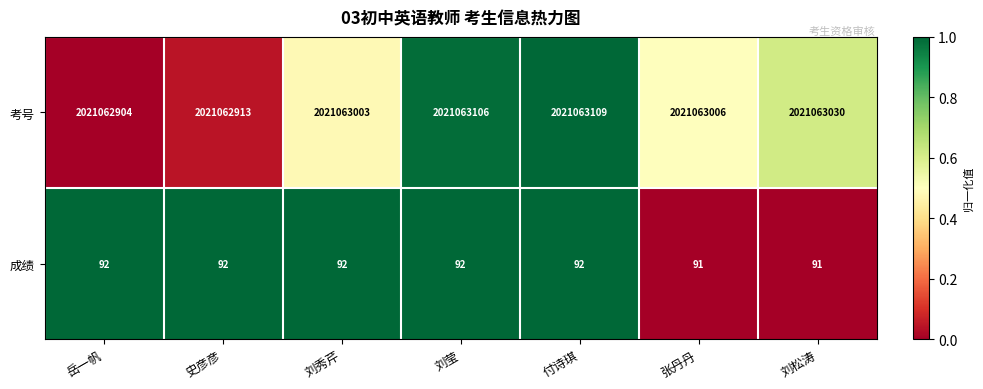

The 成绩 series shows 92 at 史彦彦. True or false?

True